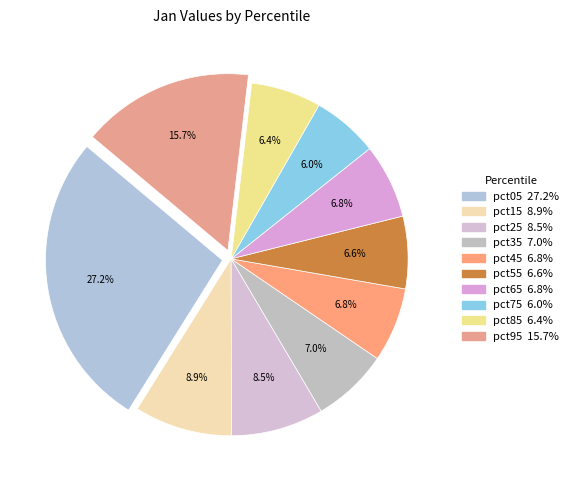

To the nearest percent, what portion does pct45 represent?

7%